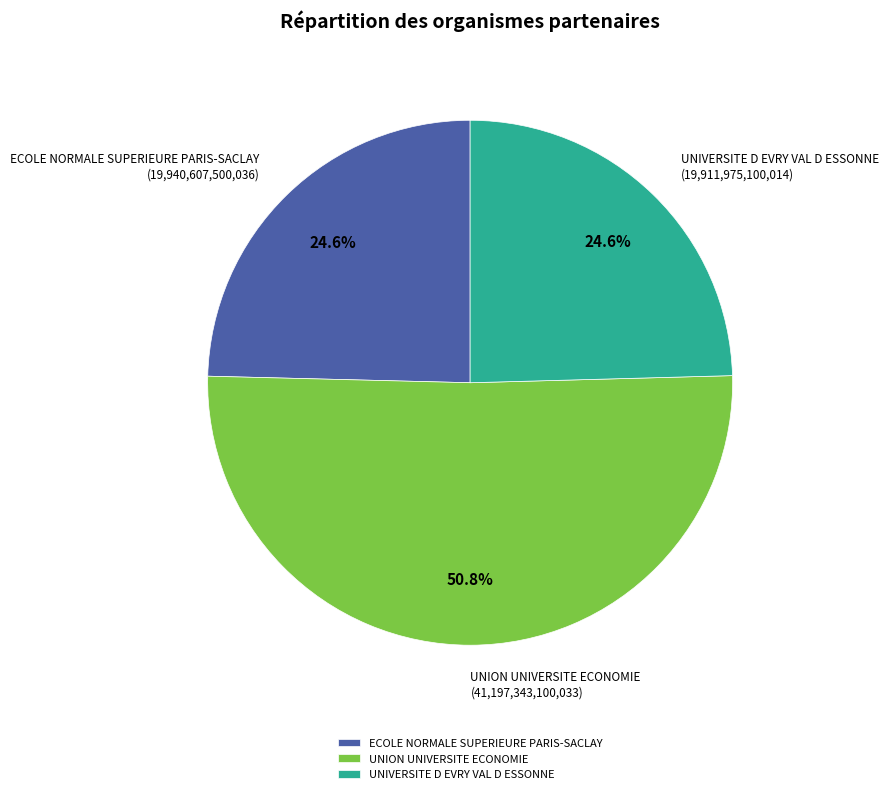

What is the ratio of the value at UNION UNIVERSITE ECONOMIE to the value at UNIVERSITE D EVRY VAL D ESSONNE?

2.1